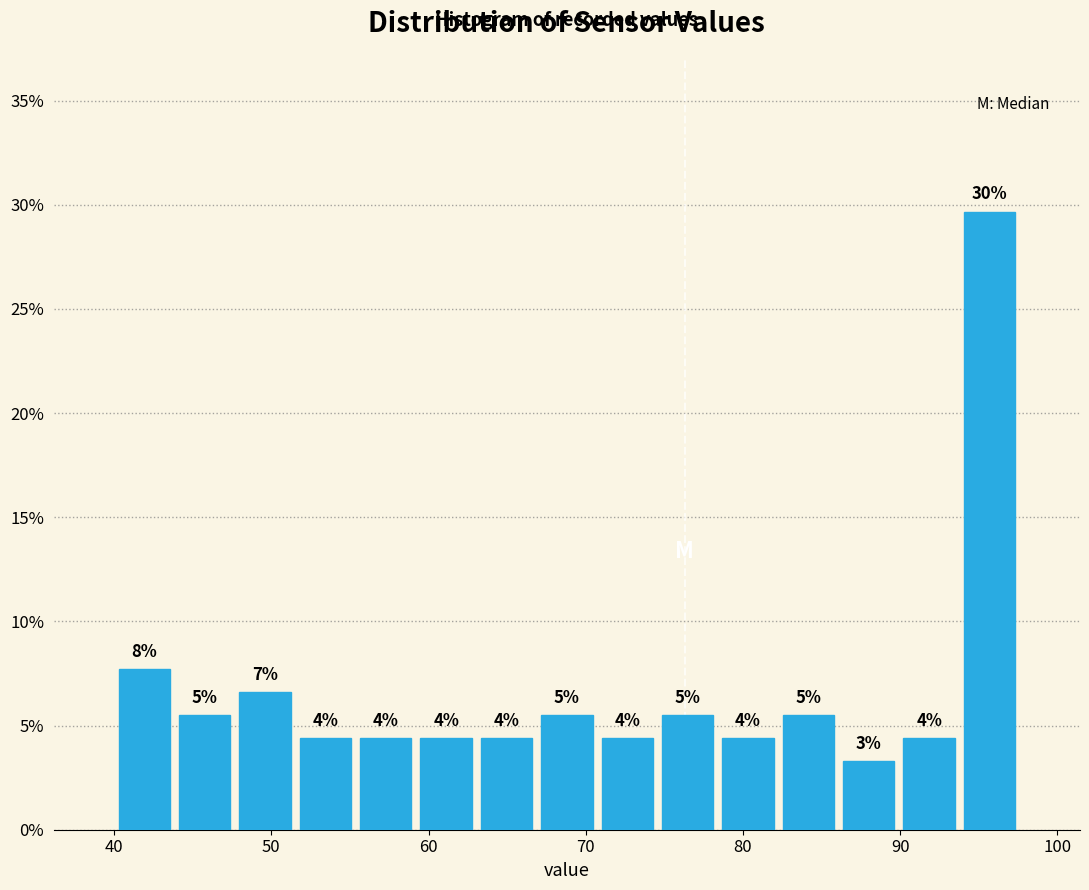

Read against the x-axis, roughly where is the centre of the tallest bar?

96